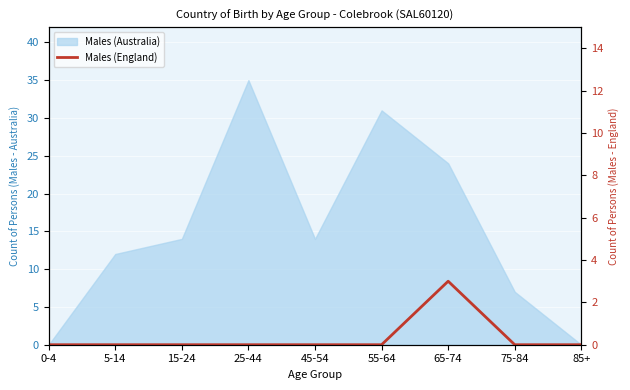

Reading left to right, transcribe all the data shown in this chart.

0	0	0	0	0	0	3	0	0